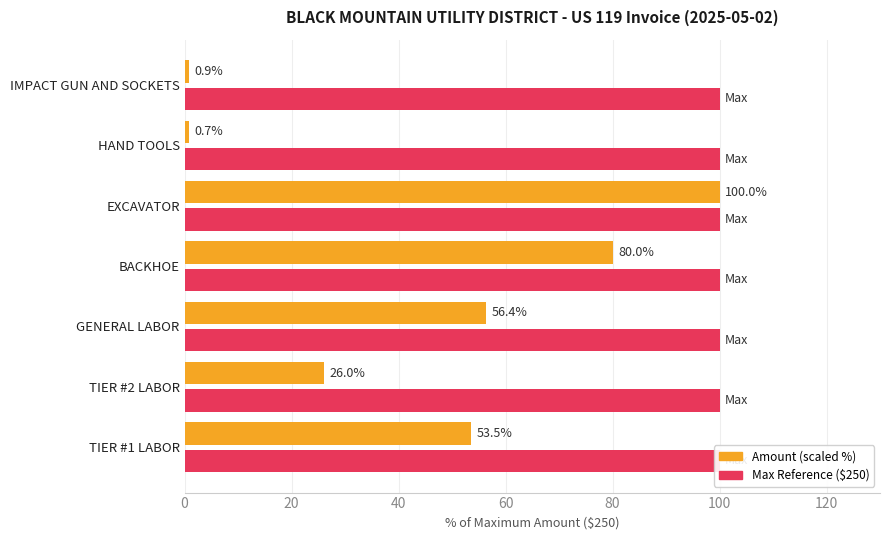

Count the number of categories in the chart.

7